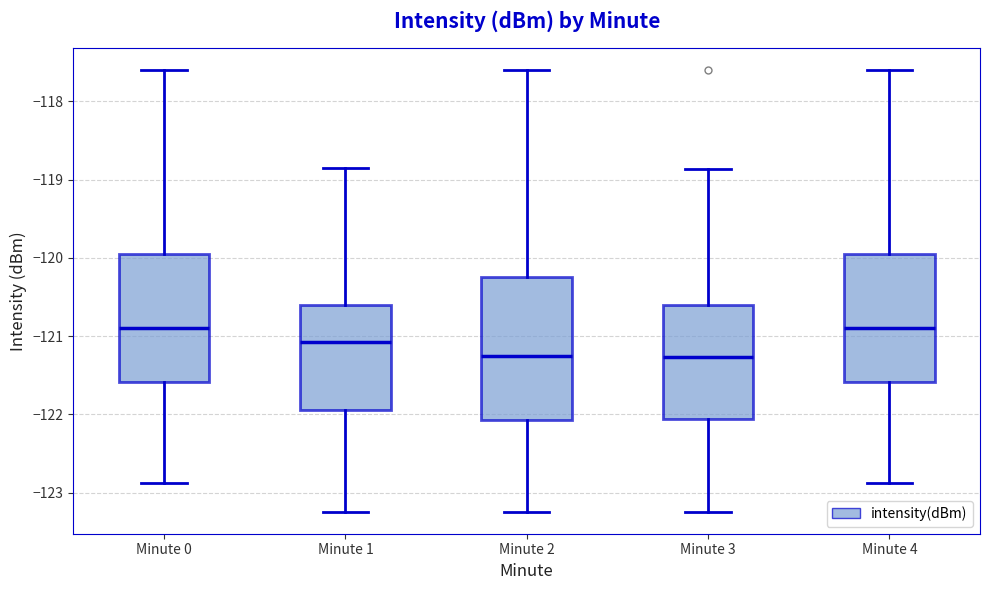

Where does the upper whisker of the box for Minute 3 end on the y-axis? The values are not printed on the chart, so give them approximately, as read against the axis.

-118.9